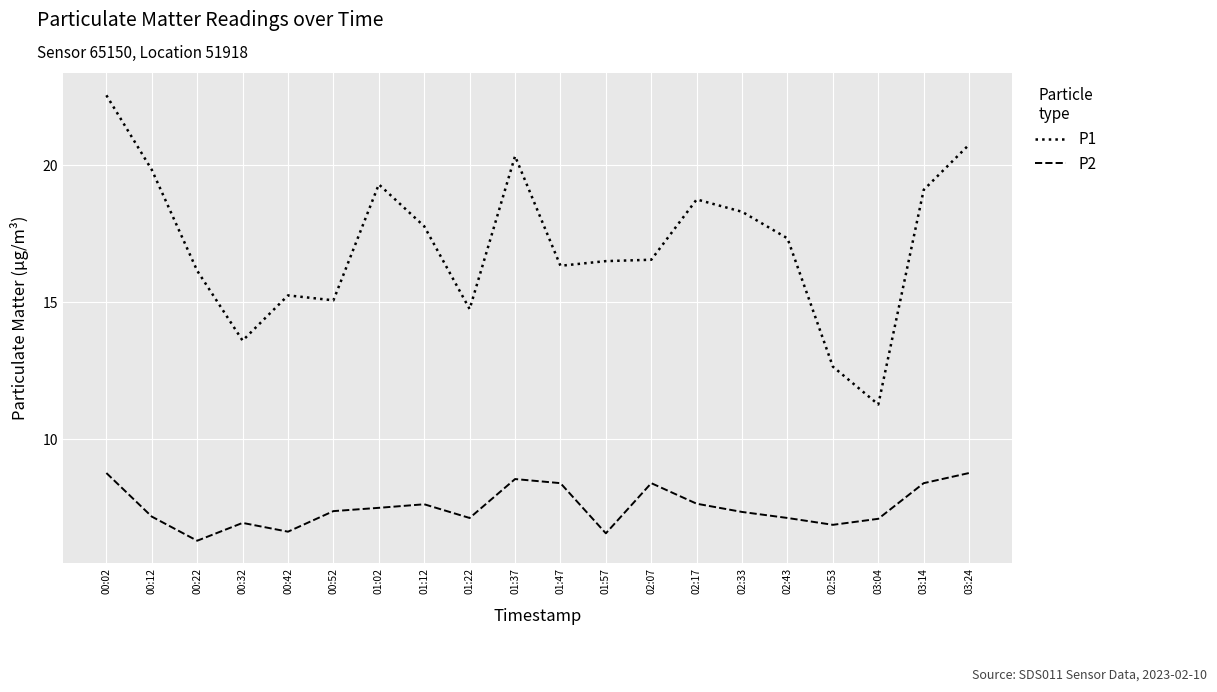

What is the total value across all series at 01:37?

28.9